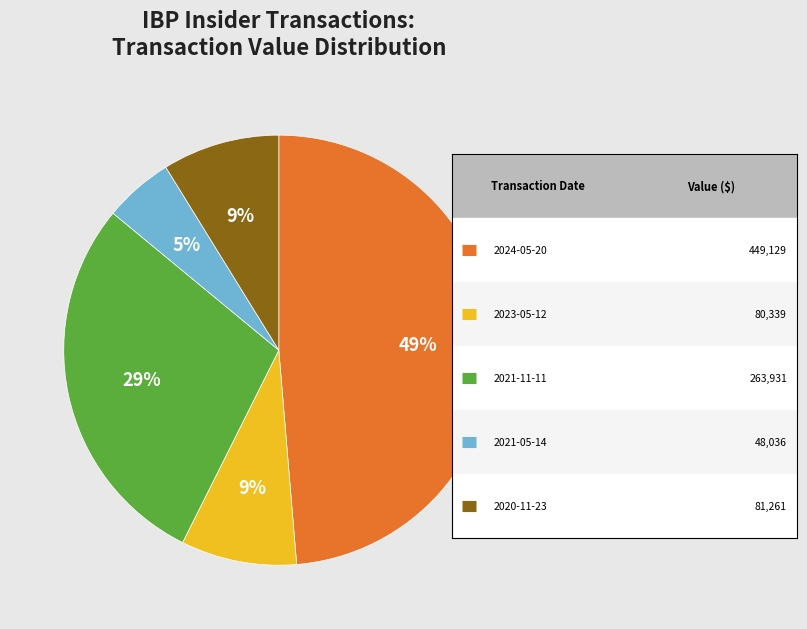

To the nearest percent, what is the combined percentage of 2023-05-12 (IBP) and 2021-05-14 (IBP)?

14%